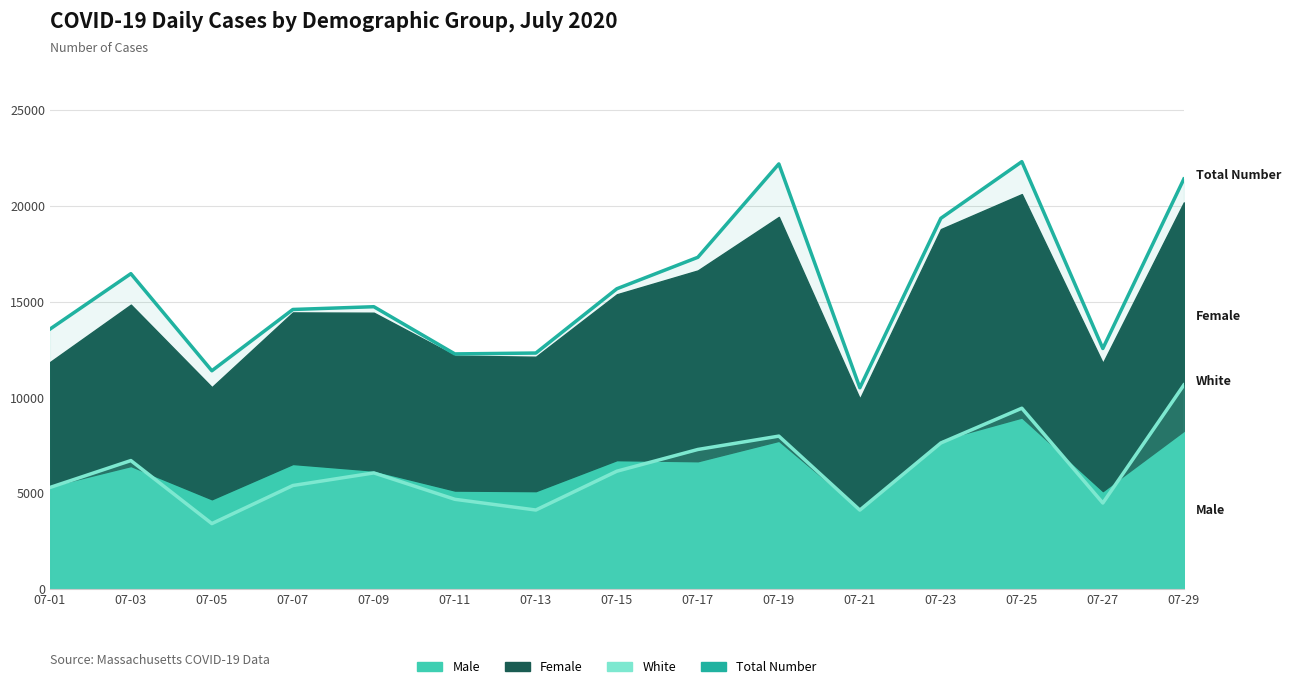

True or false: White and Total Number cross at least once.

False